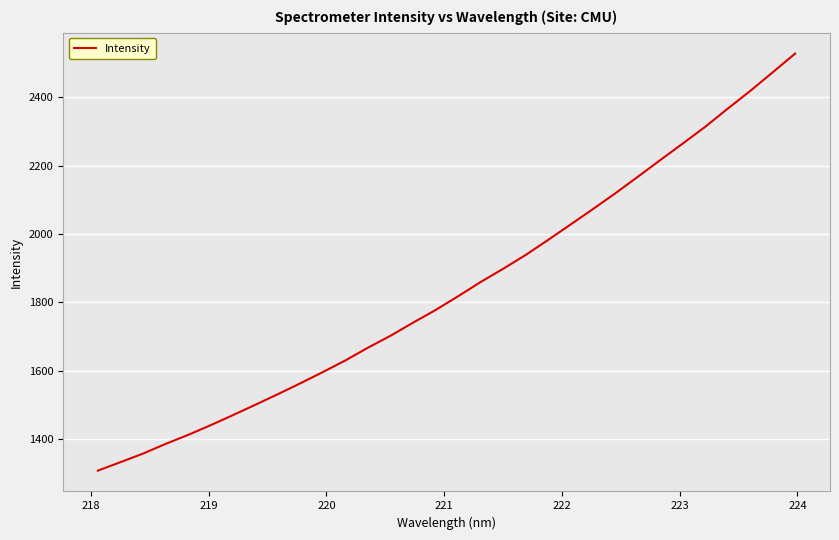

Reading left to right, extract all data points from this chart.

1307.6	1332.2	1357.2	1385.5	1411.8	1440.1	1469.9	1500.3	1531.3	1563.2	1596.1	1630.0	1667.2	1702.0	1740.2	1777.2	1817.4	1858.9	1897.6	1937.9	1982.0	2027.1	2072.5	2118.8	2167.1	2216.0	2264.4	2313.2	2366.4	2418.0	2472.5	2527.4